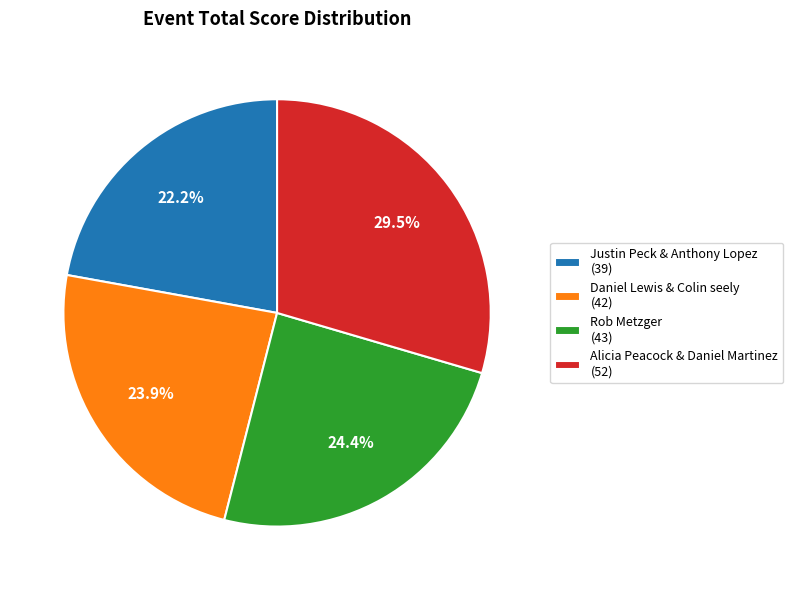

What percentage is the Rob Metzger slice, to the nearest percent?

24%